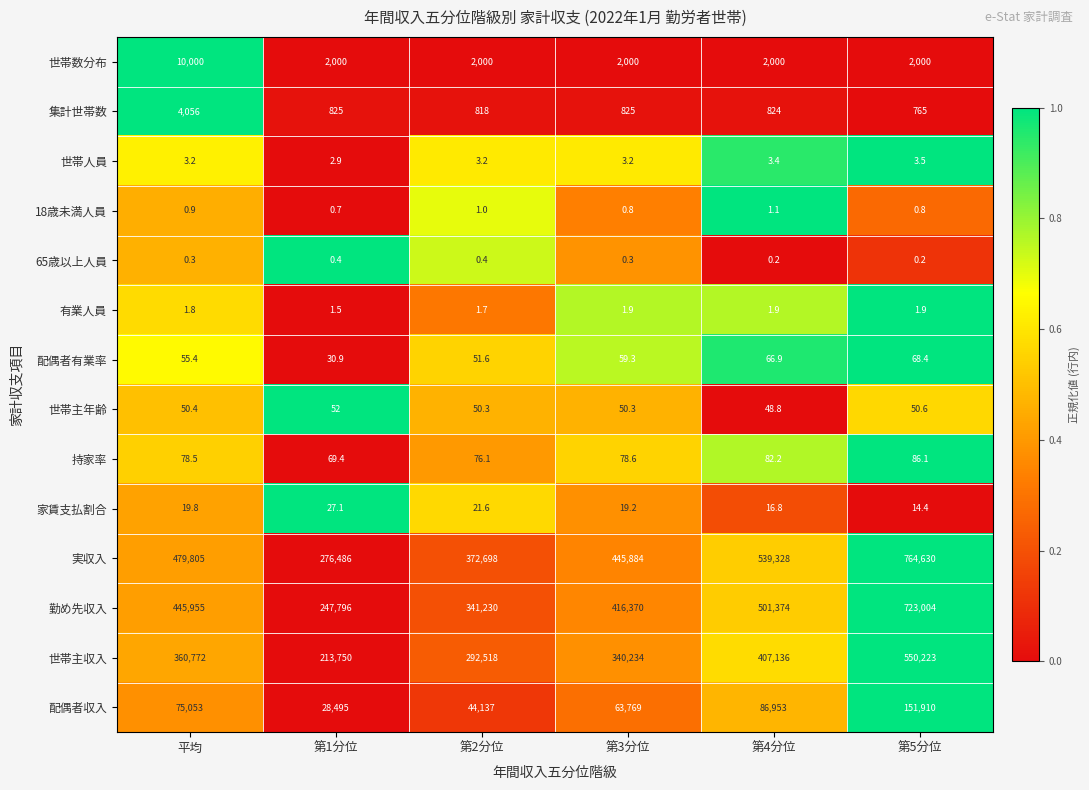

Which series changed the most between 平均 and 第4分位?

実収入